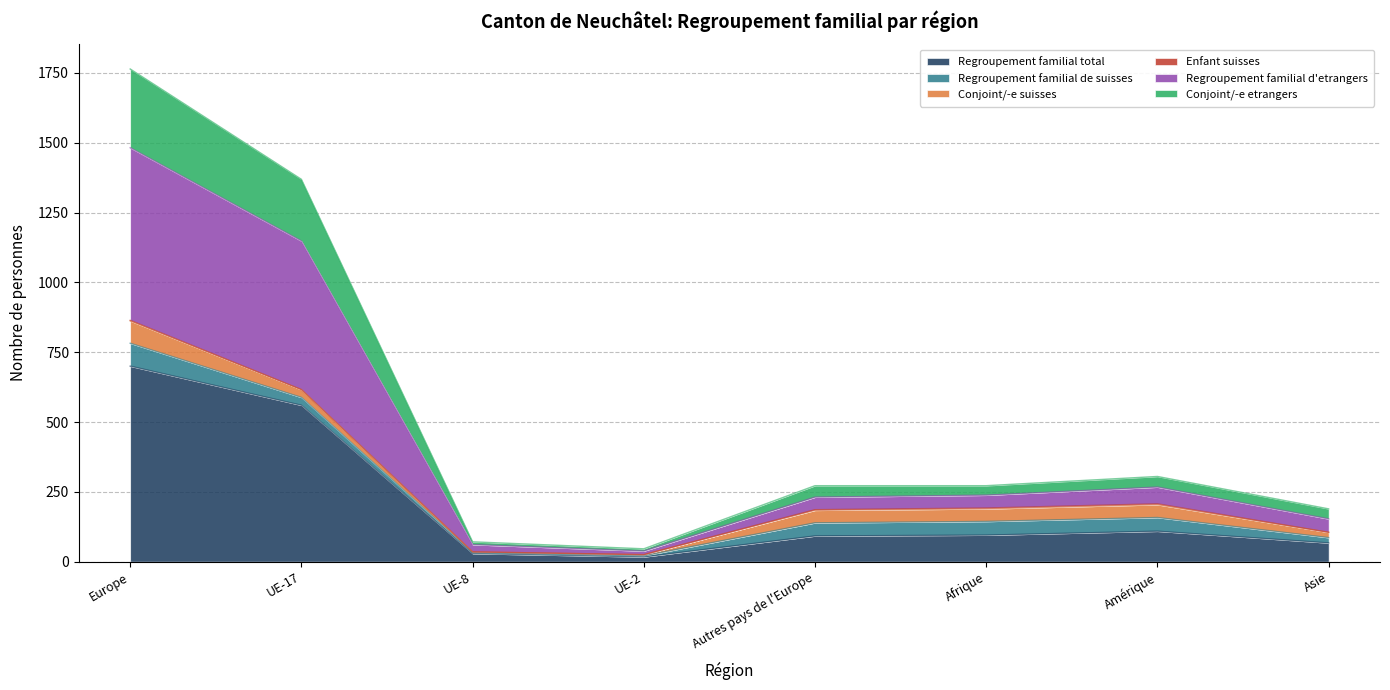

What is the value of the Regroupement familial total point at the 1st from the left?

700